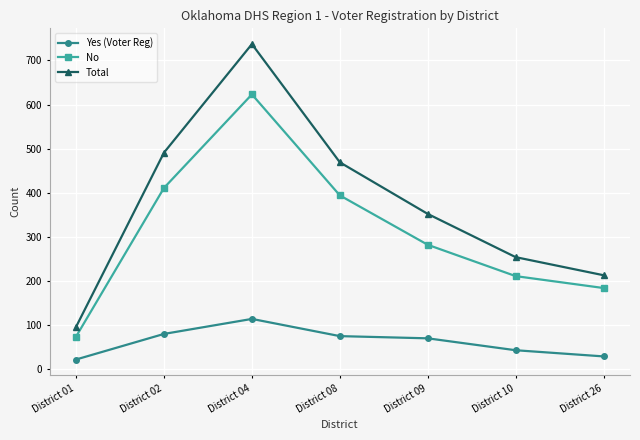

At which label does Yes (Voter Reg) first exceed 70?

District 02